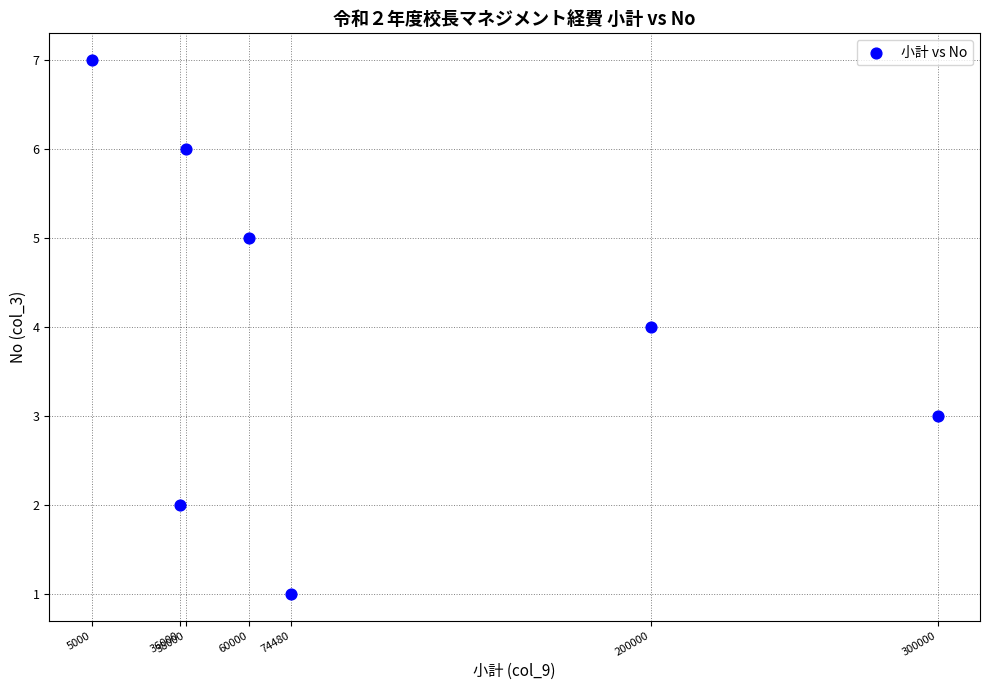

What is the range of X values (max minus min)?

295000